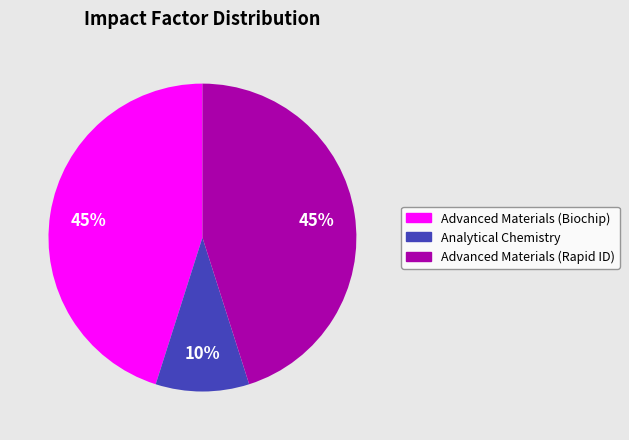

Is there any slice that represents more than half of the pie?

No